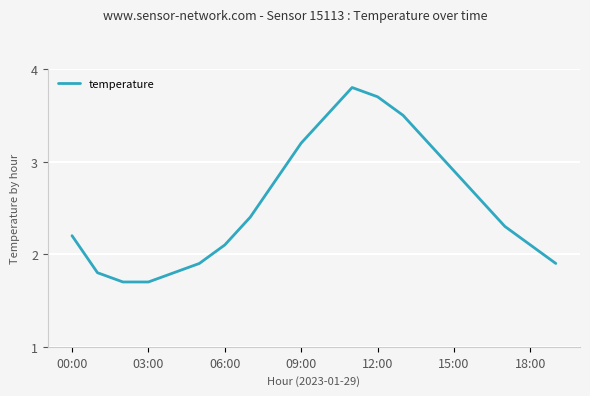

What is the smallest value displayed?

1.7